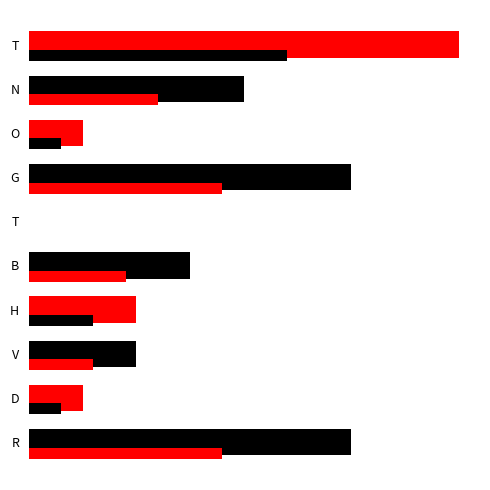

True or false: the data shows 2 at V.

True